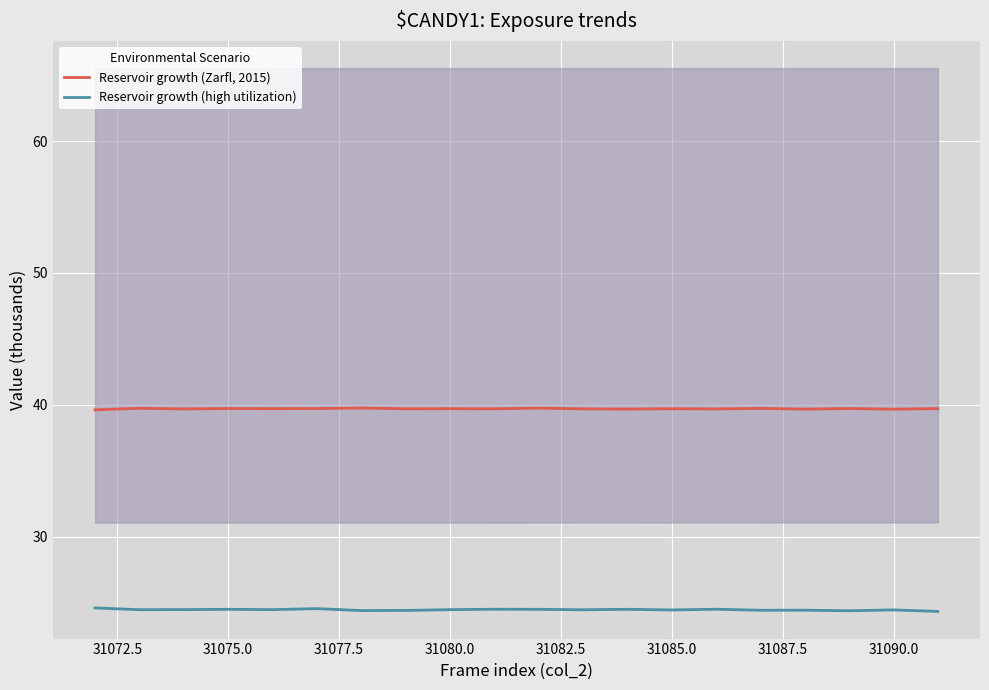

True or false: Reservoir growth (Zarfl, 2015) and Reservoir growth (high utilization) intersect in this chart.

False